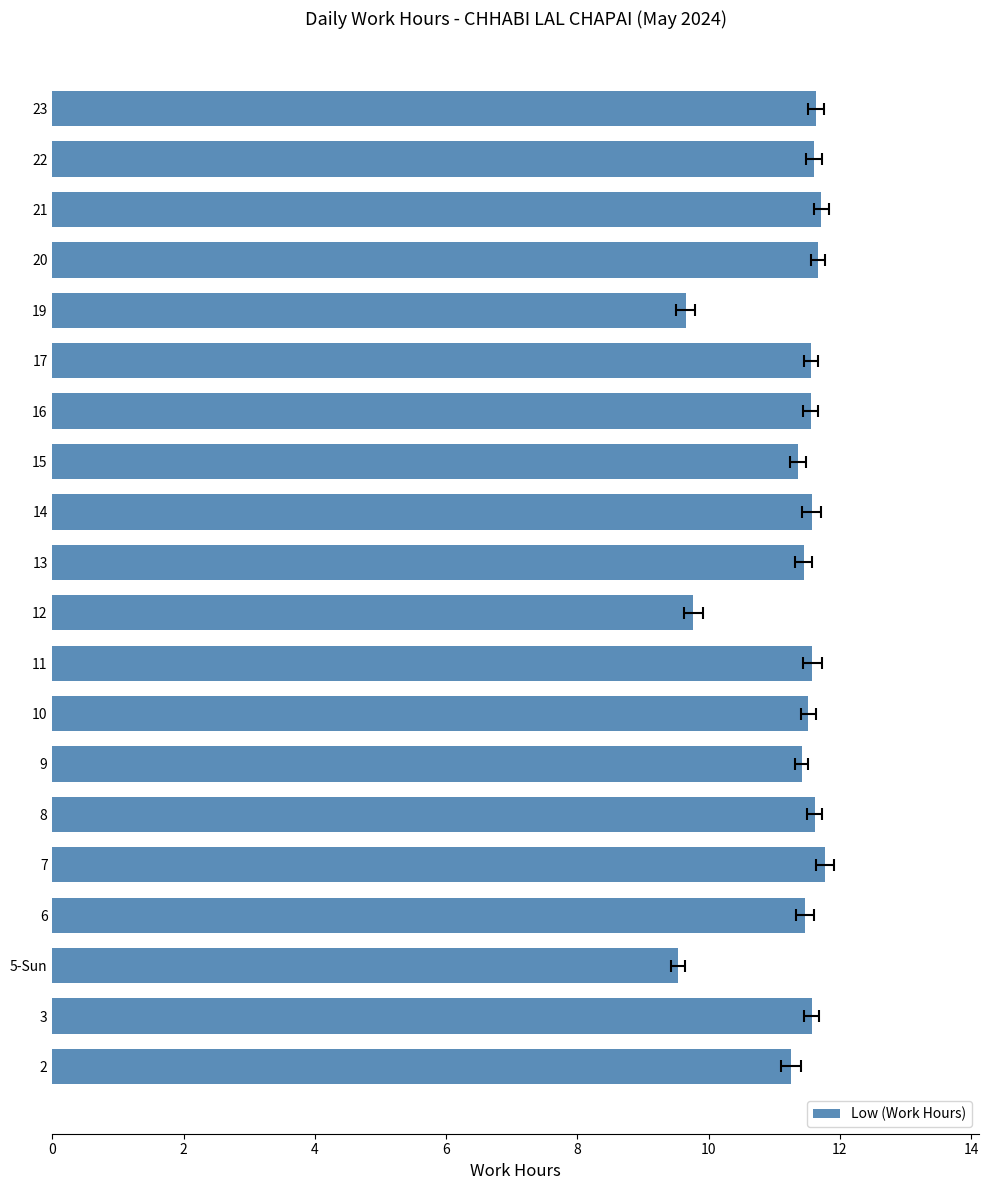

Which has a higher value, 11 or 16?

16